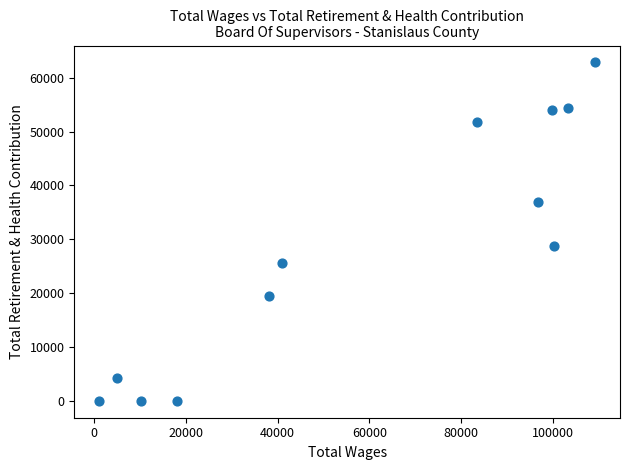

What is the range of X values (max minus min)?

108277